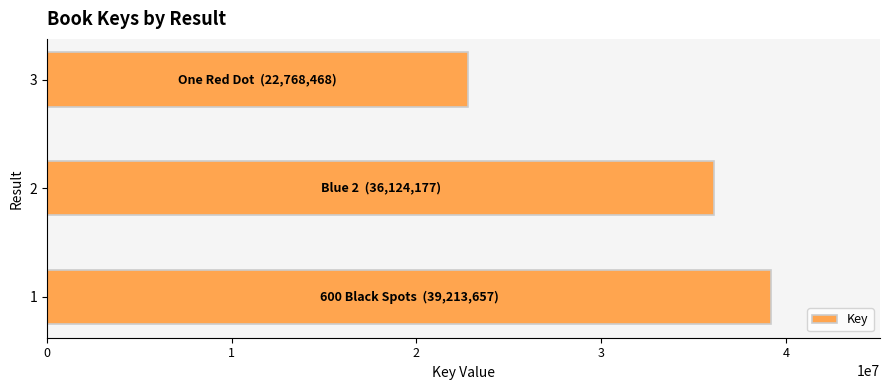

Read the value at 2, to the nearest 10.

36124180